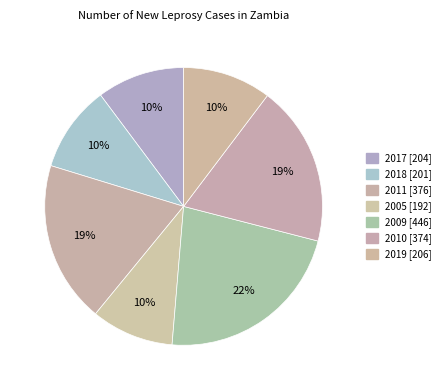

Which slice is the largest?

2009